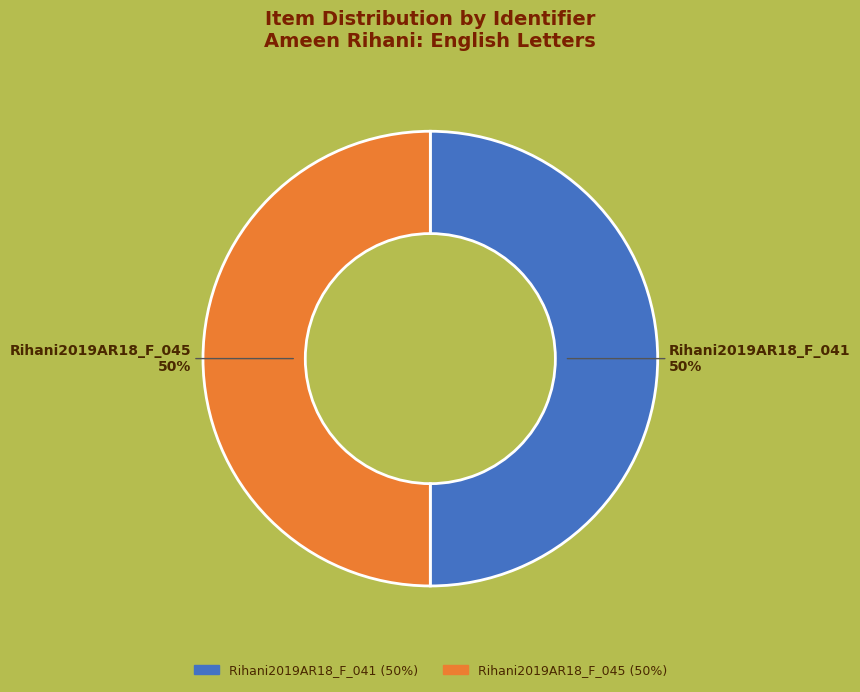

How many segments does this pie chart have?

2